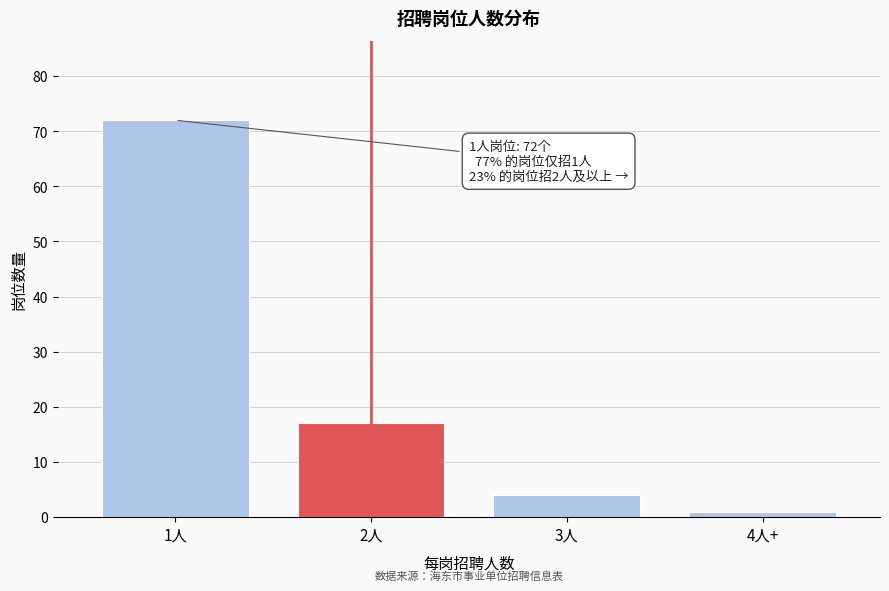

Reading left to right, list all the values displayed in this chart.

72	17	4	1